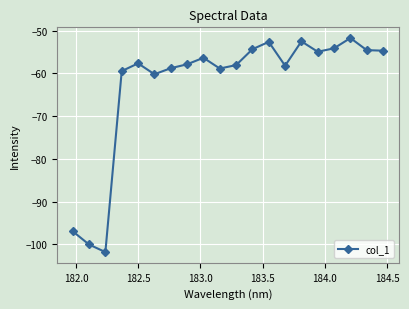

What is the greatest value displayed?

-51.7